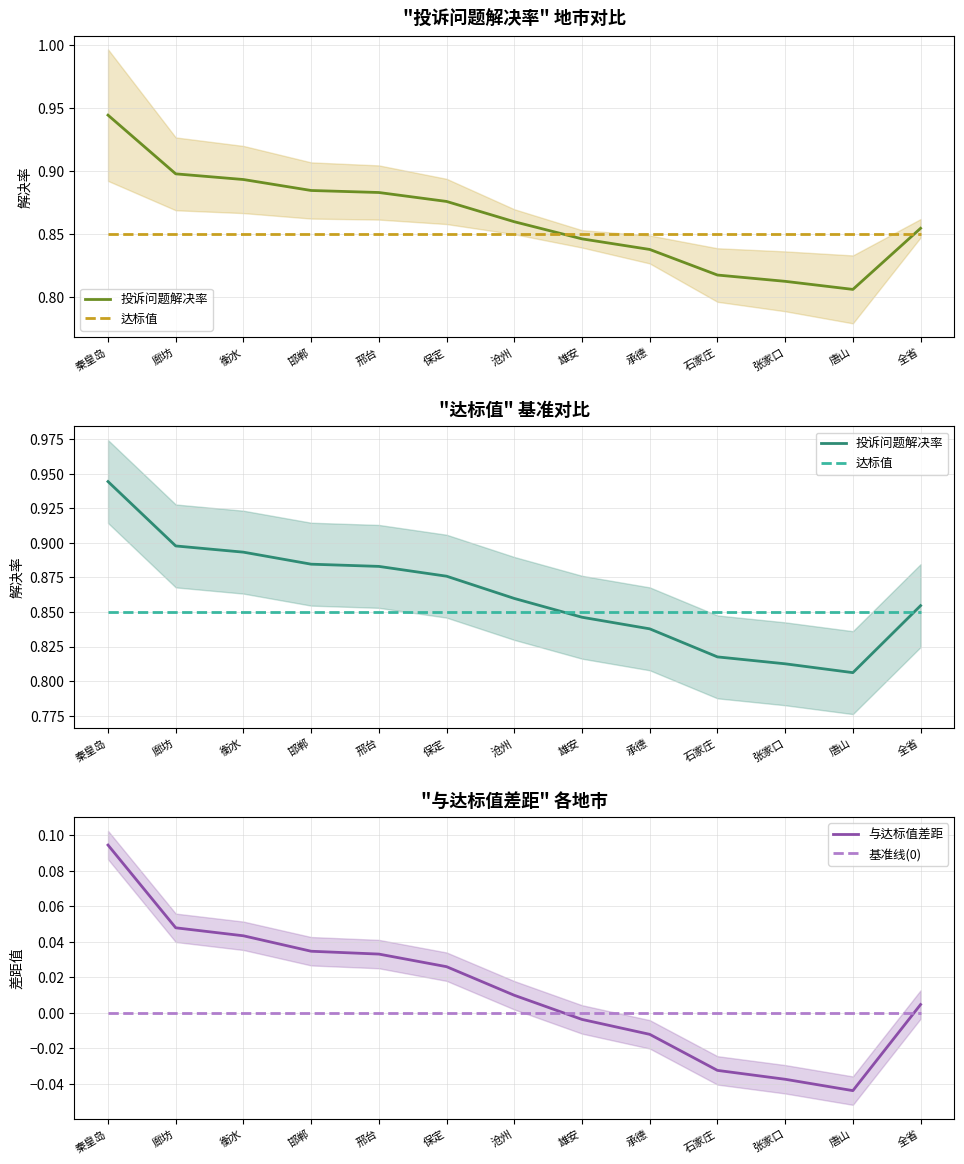

The value of 达标值 at 保定 is 1.1. True or false?

False